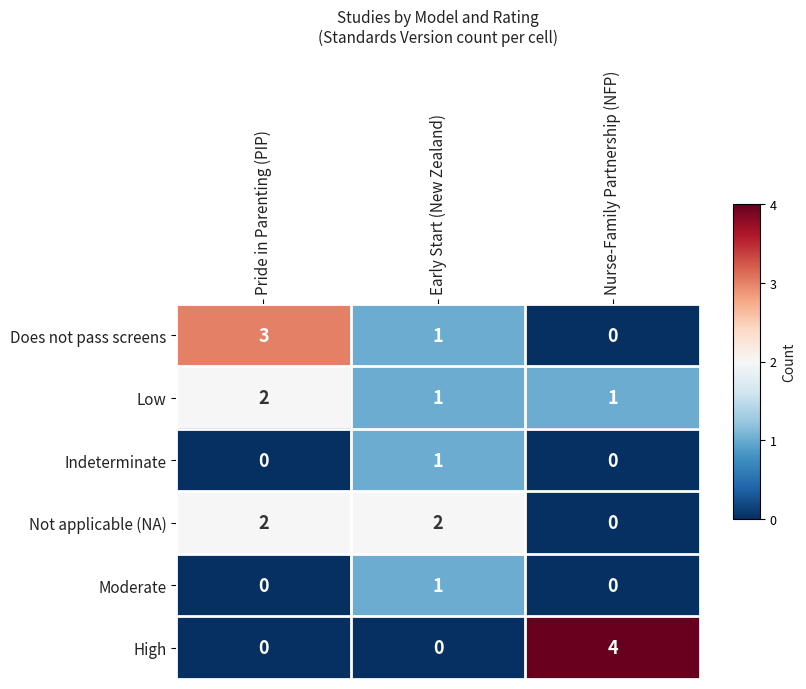

Is it true that Moderate equals 1 at Early Start (New Zealand)?

True